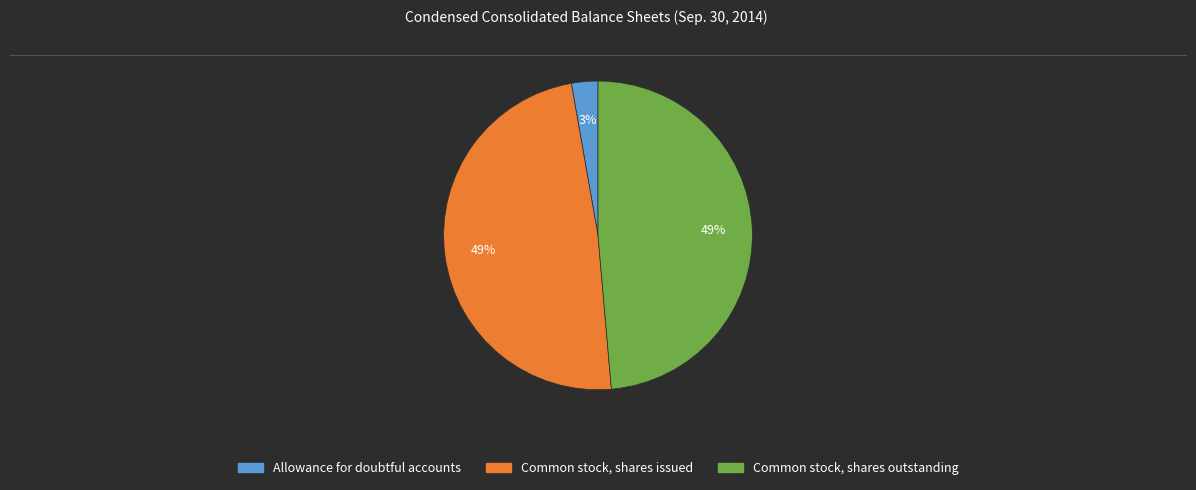

What is the ratio of the value at Common stock, shares issued to the value at Common stock, shares outstanding?

1.0